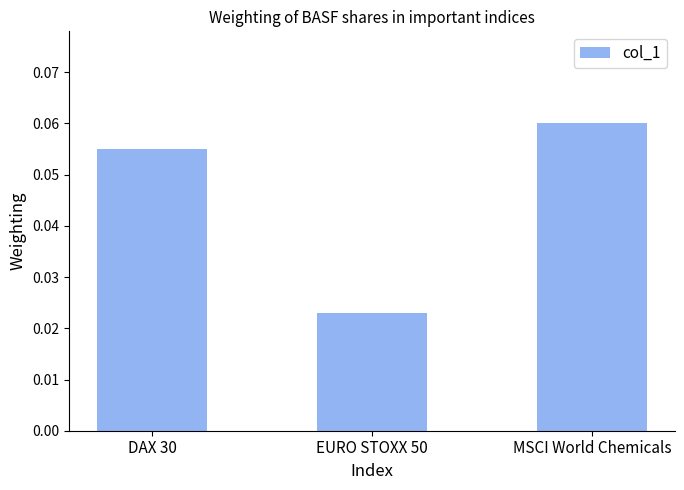

At which label is the value closest to 0?

EURO STOXX 50